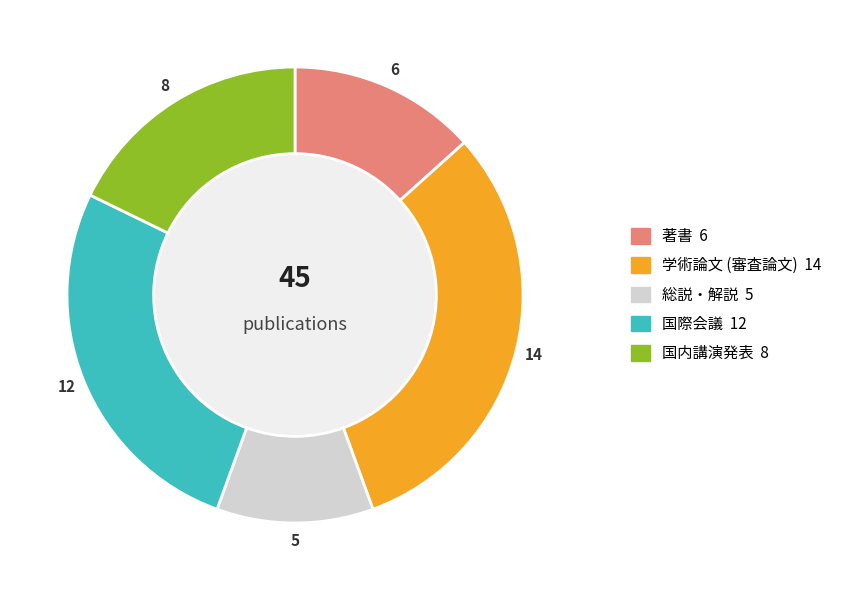

How much of the chart is everything except 総説・解説?

88.9%